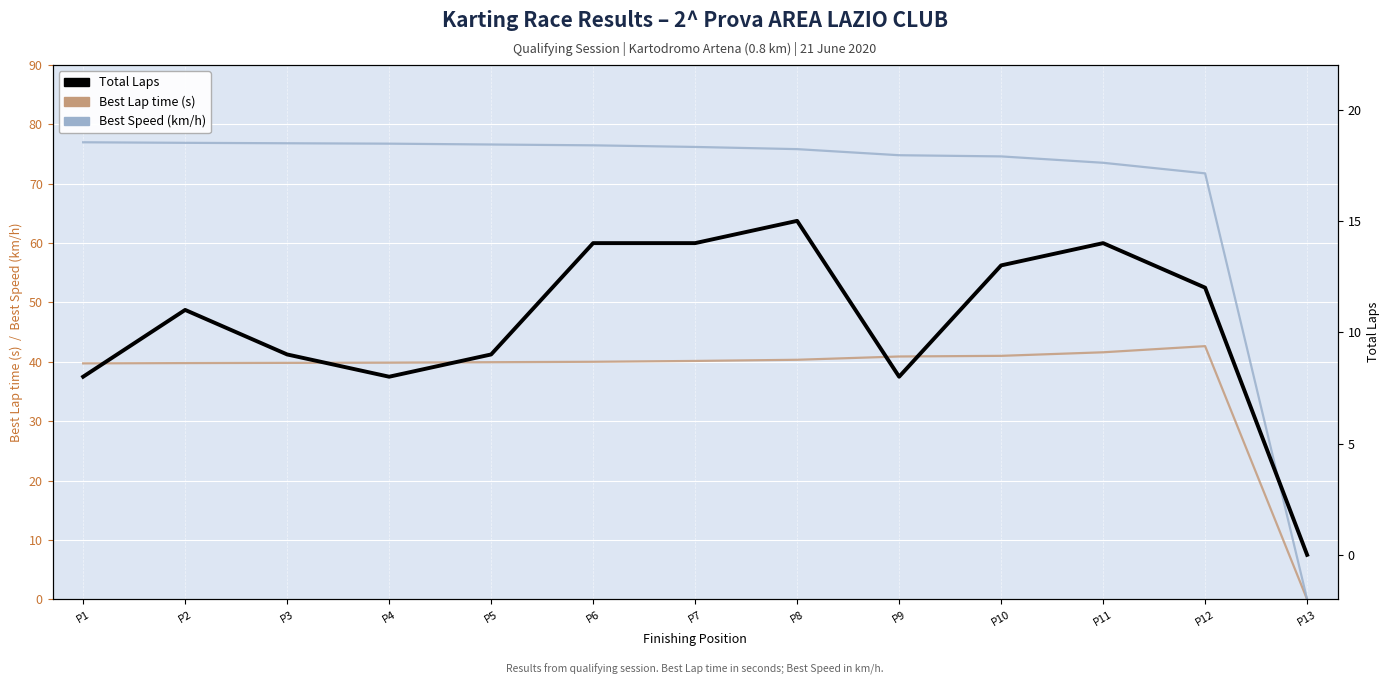

Reading left to right, transcribe all the data shown in this chart.

Best Lap time (s): 39.7	39.8	39.8	39.9	39.9	40.0	40.2	40.4	40.9	41.0	41.6	42.6	0.0
Best Speed (km/h): 77.0	76.9	76.8	76.8	76.6	76.5	76.2	75.8	74.8	74.6	73.5	71.7	0.0
Total Laps: 8.0	11.0	9.0	8.0	9.0	14.0	14.0	15.0	8.0	13.0	14.0	12.0	0.0